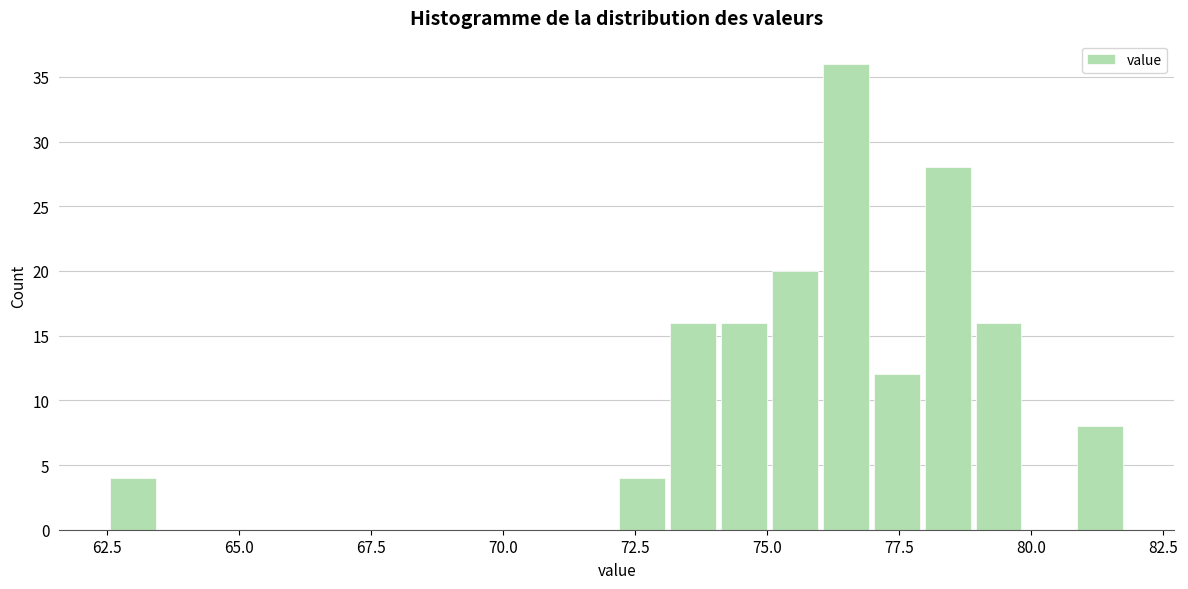

Around what value on the x-axis is the tallest bar? Give the approximate position of its centre, as read against the axis.

76.5